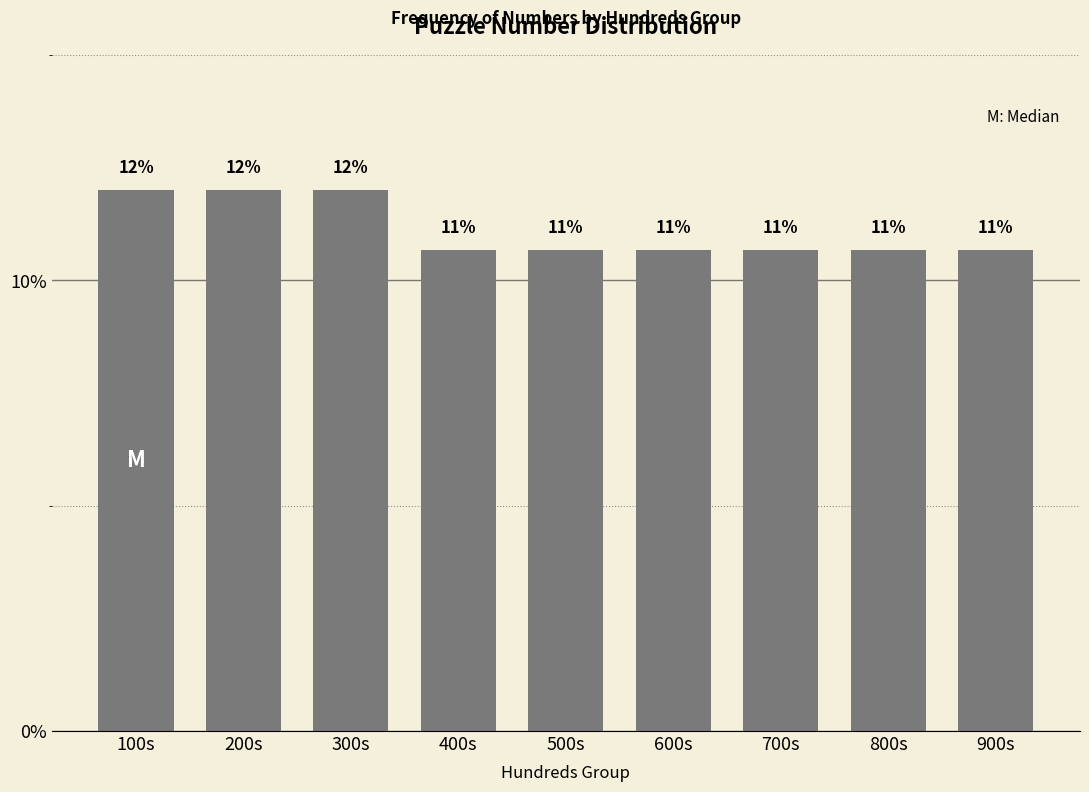

Does the chart contain any negative values?

No